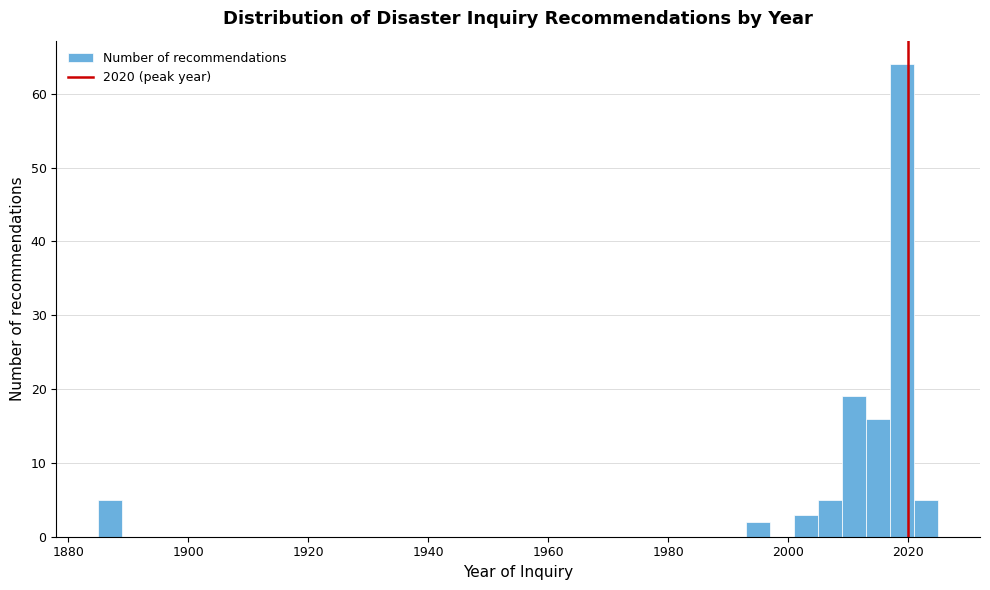

Around what value on the x-axis is the tallest bar? Give the approximate position of its centre, as read against the axis.

2020